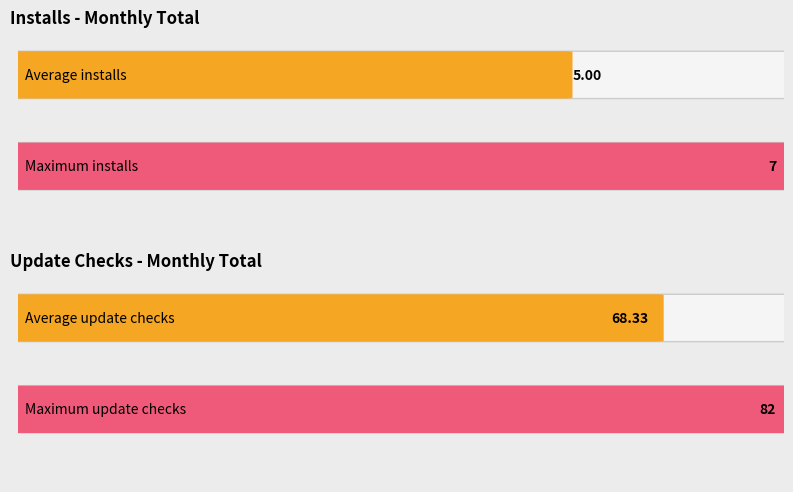

Which series has the largest total across all categories?

Update checks